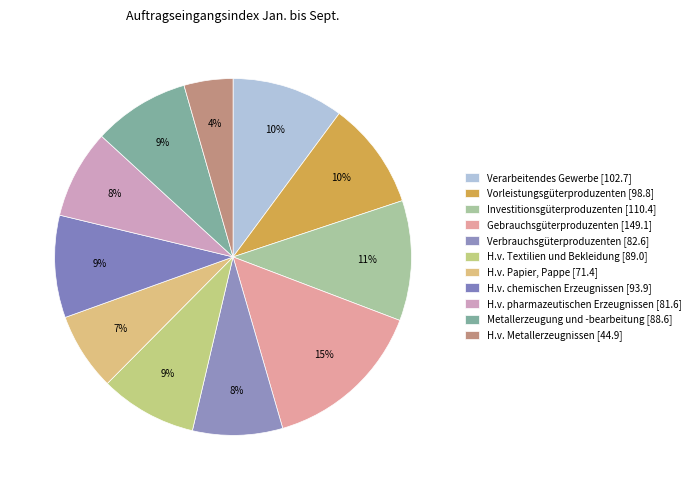

What is the smallest slice in the pie chart?

H.v. Metallerzeugnissen